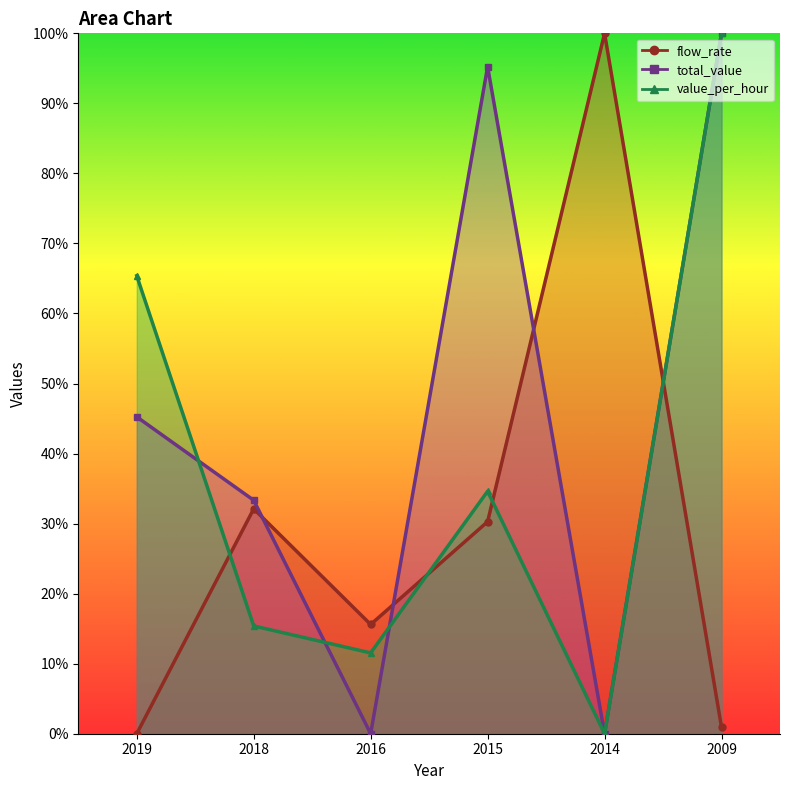

What is the greatest value displayed?

100.0